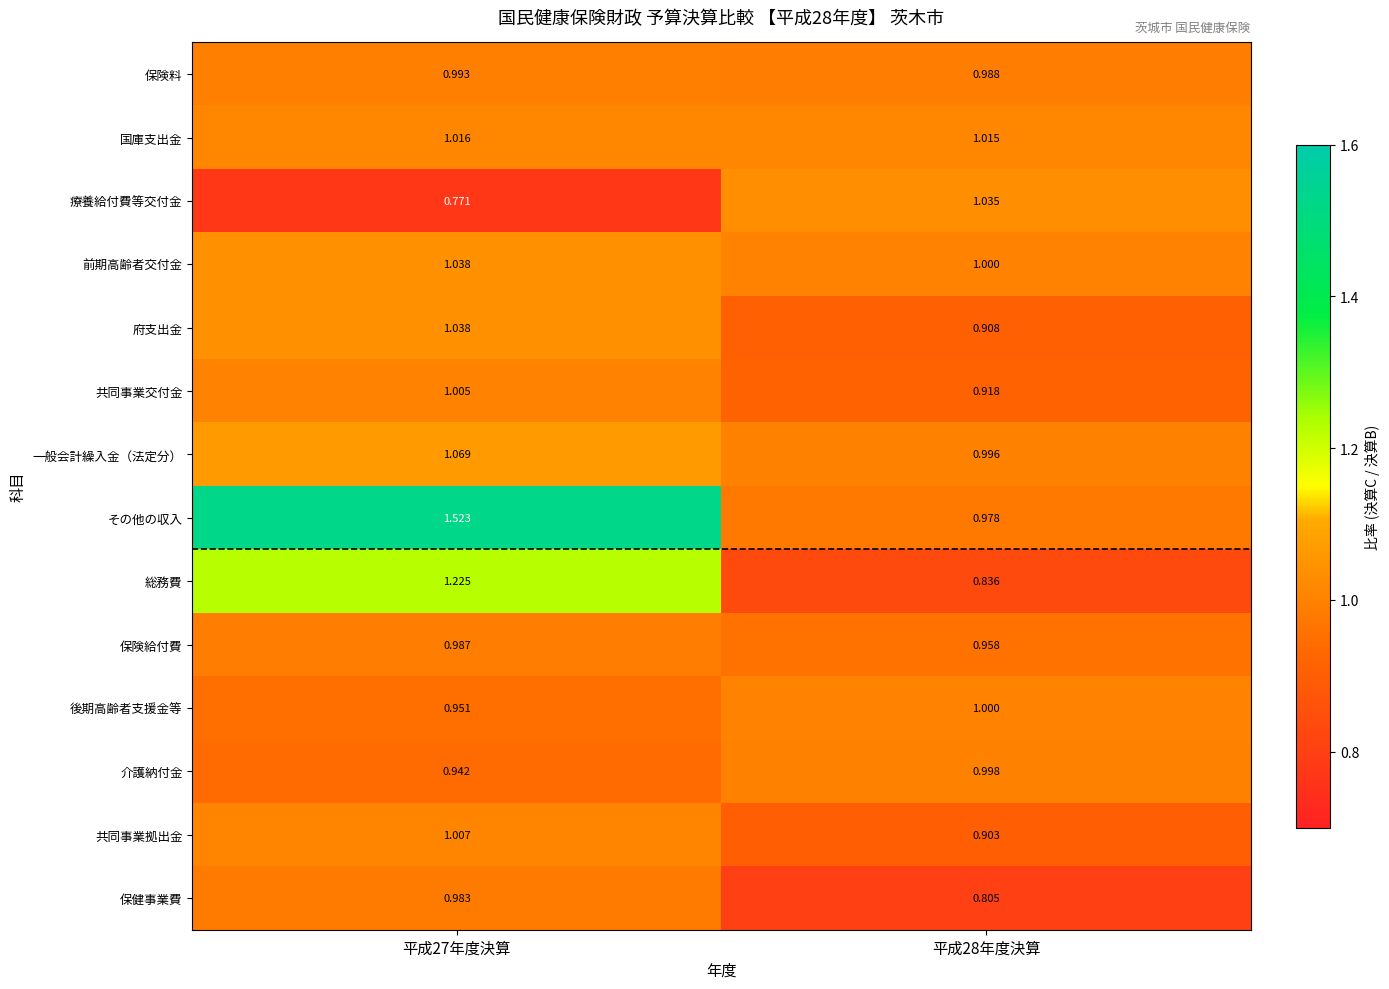

Which series has the widest spread of values?

その他の収入